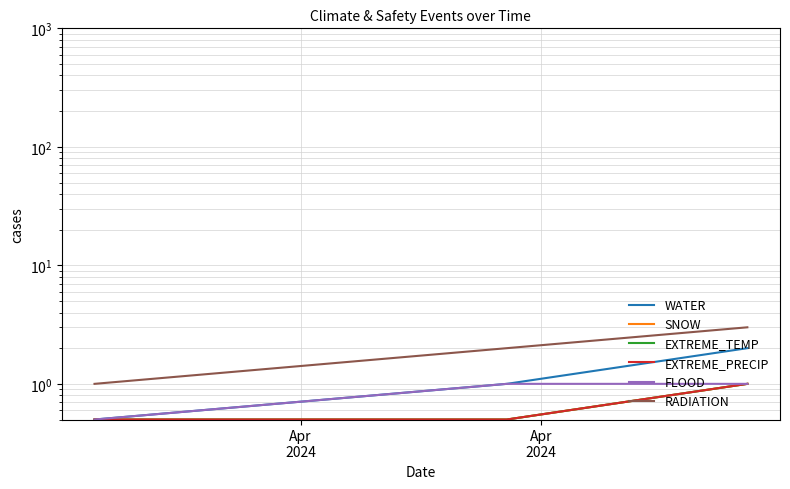

How many lines are shown in the chart?

6